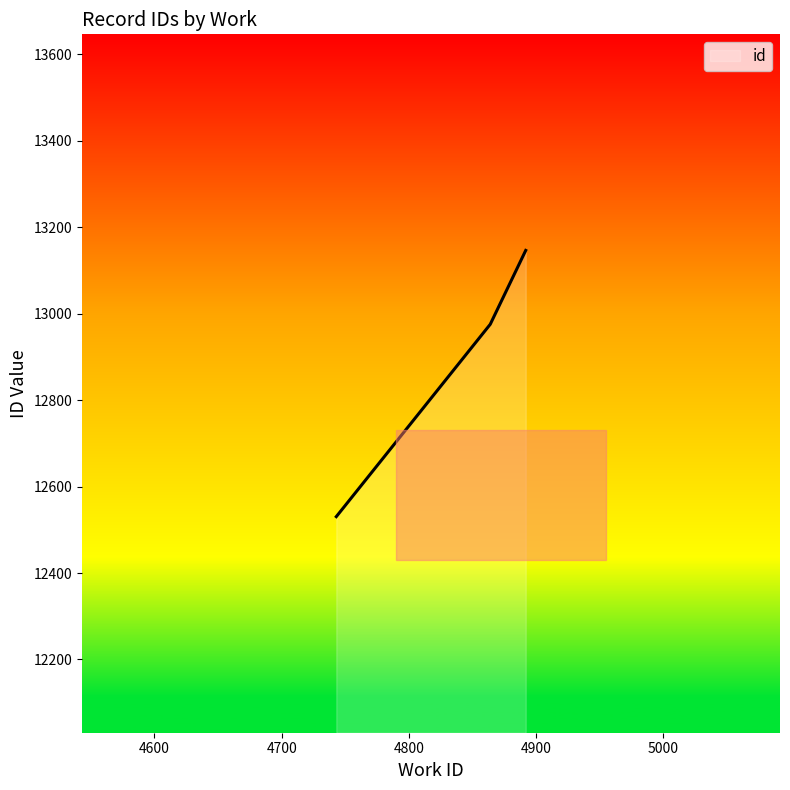

What is the greatest value displayed?

13146.5